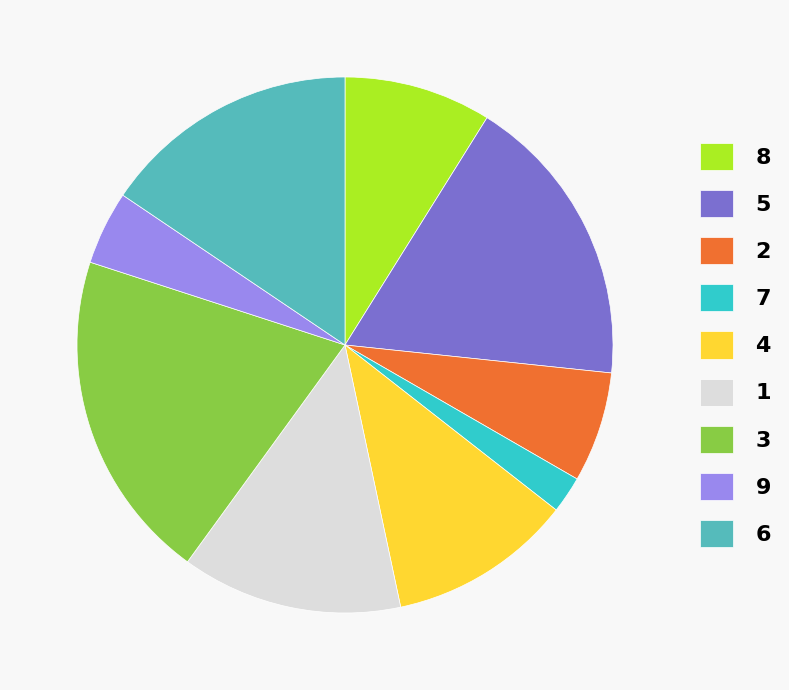

Which category has the smallest portion of the pie?

7